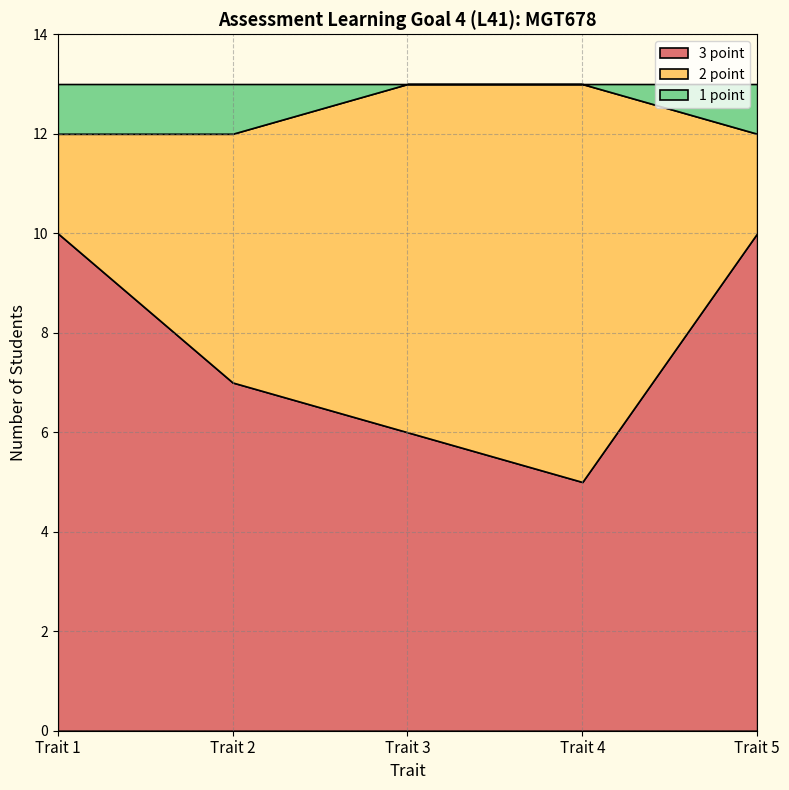

What is the greatest value displayed?

10